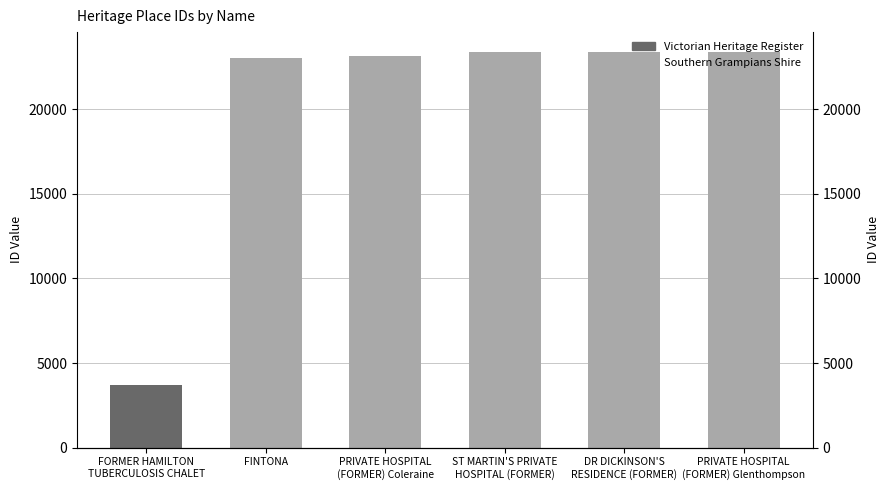

What is the minimum value shown in the chart?

3718